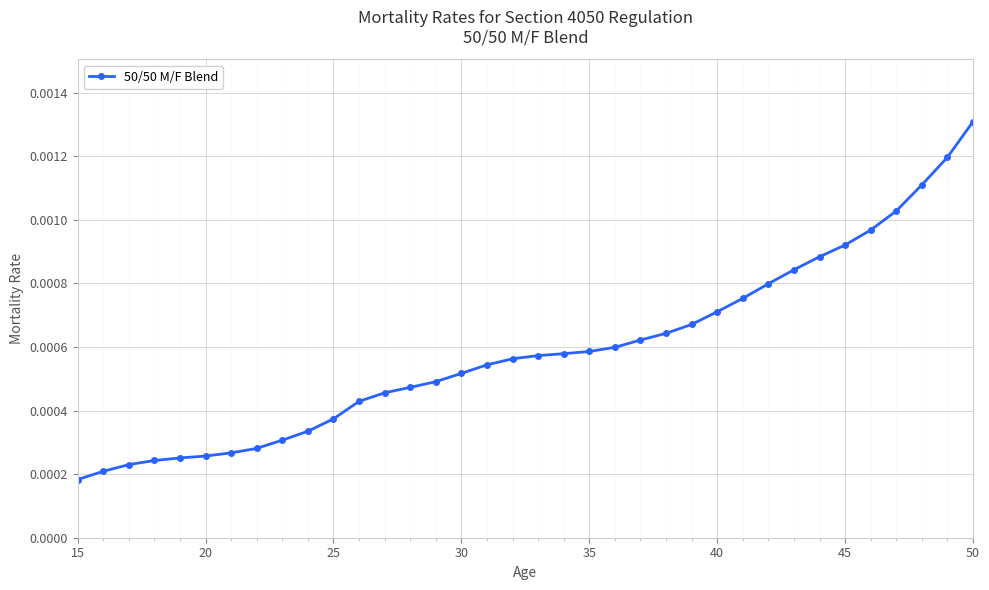

Count the values in the range 0 to 1.

36